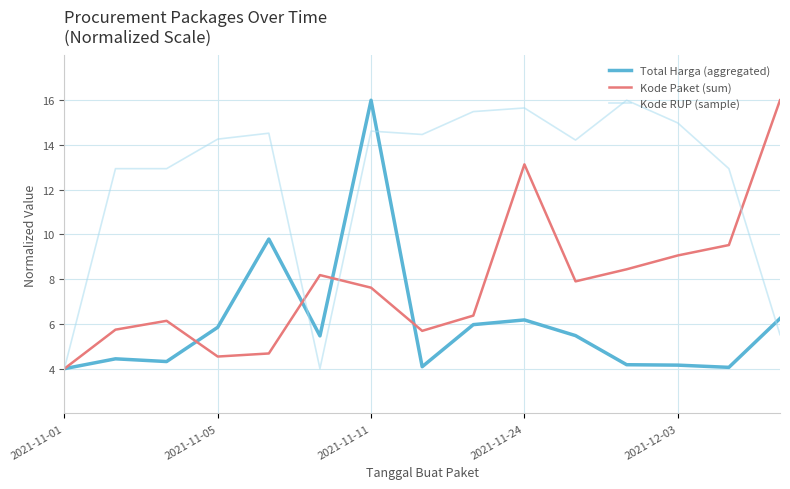

True or false: Kode Paket (sum) has more than 2 interior local peaks.

True